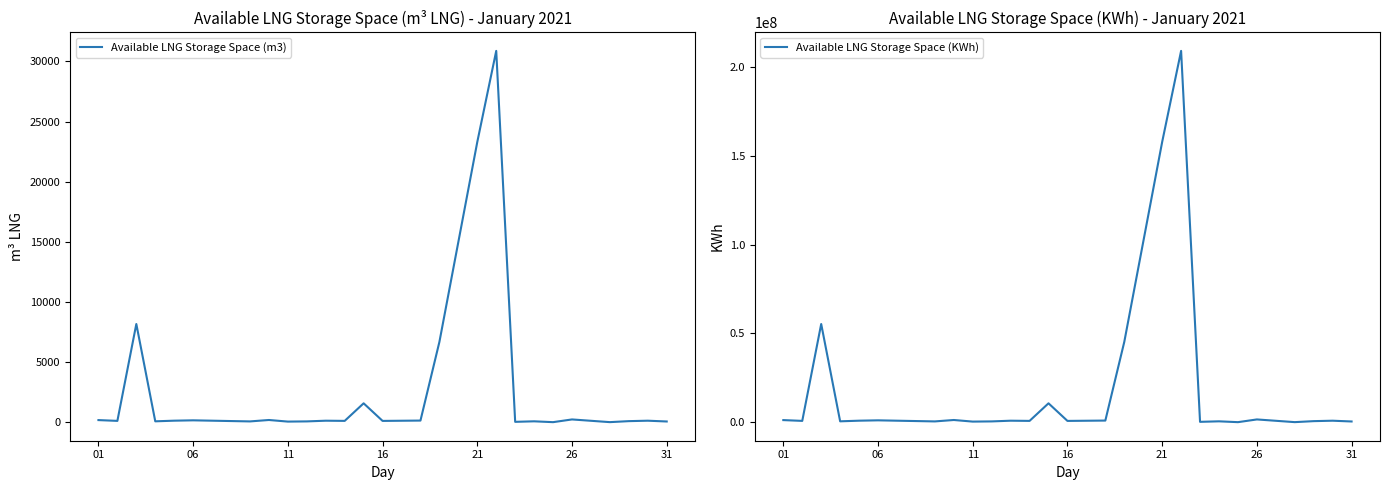

List the series in order of their overall mean, highest first.

Available LNG Storage Space (KWh), Available LNG Storage Space (m3)